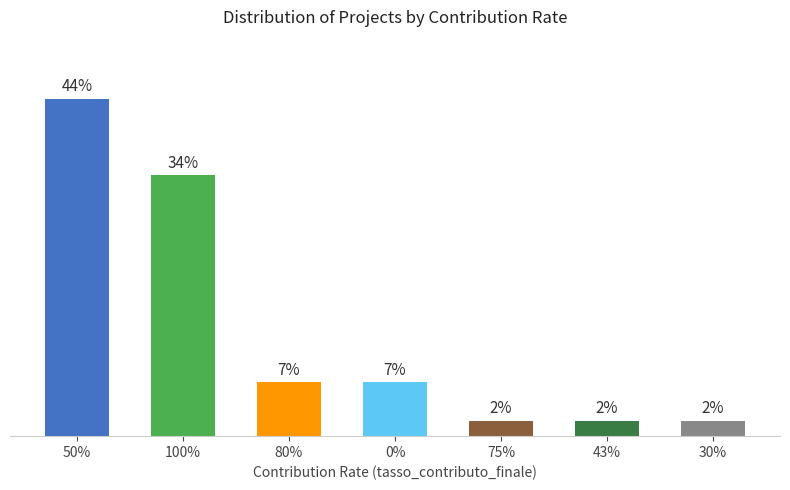

How many bars are there in total?

7